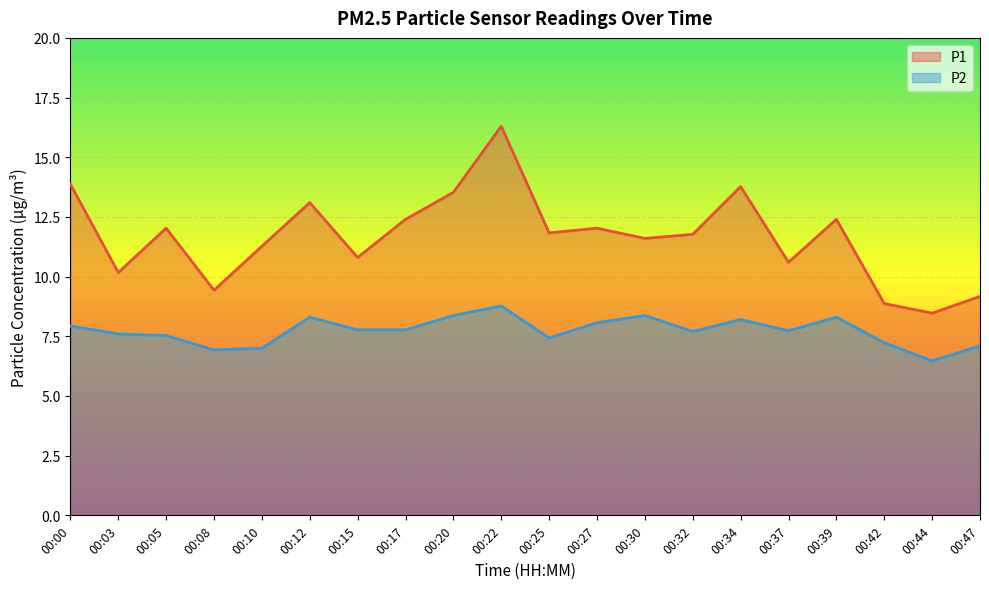

Which series has the widest spread of values?

P1